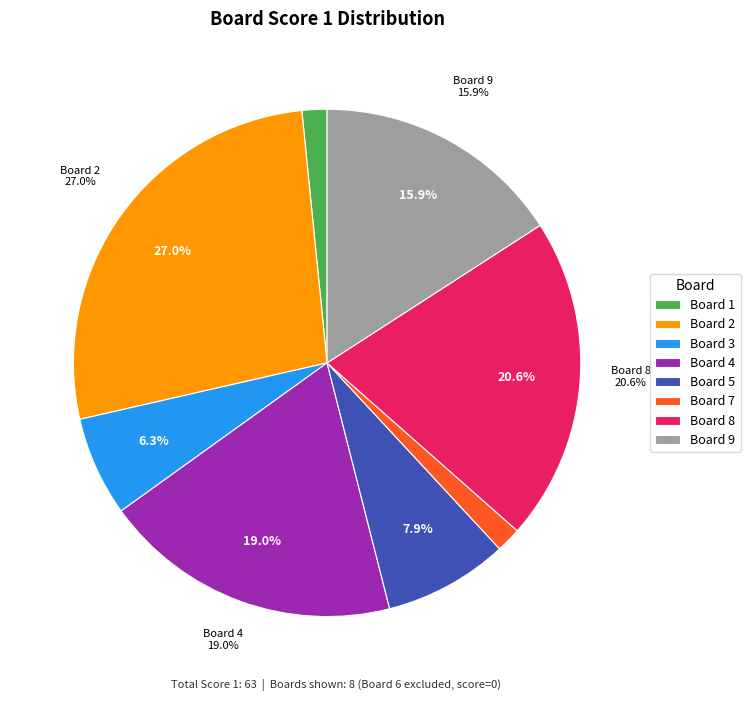

How much of the chart is everything except 8?

79.4%